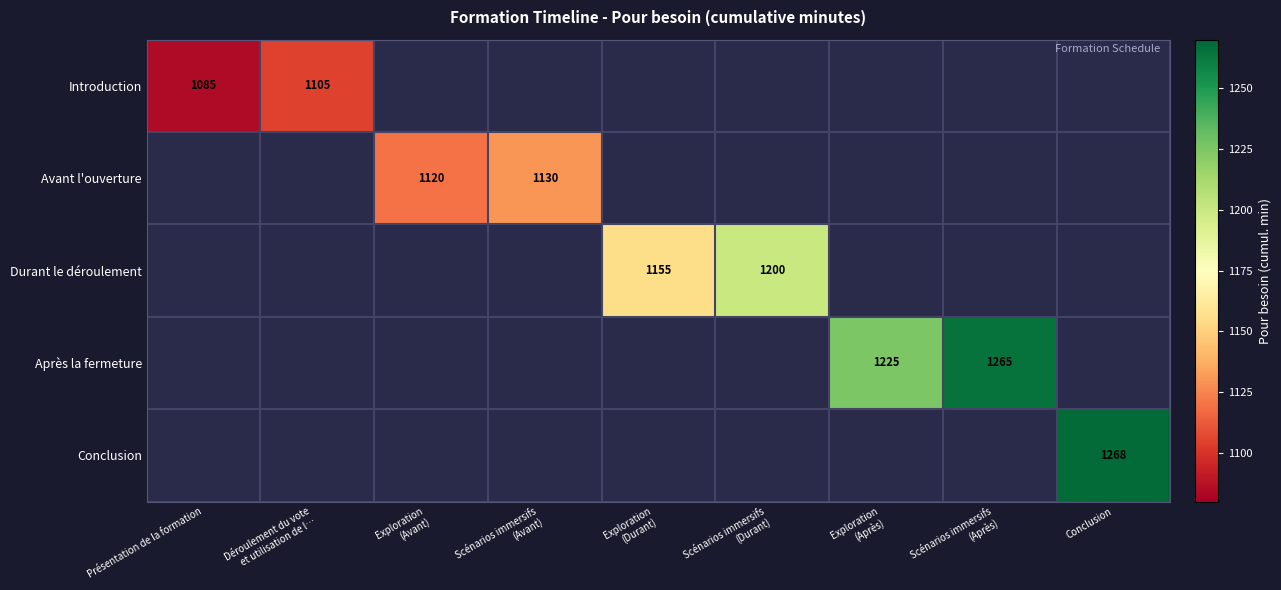

True or false: Introduction has a value of 1085 at Présentation de la formation.

True